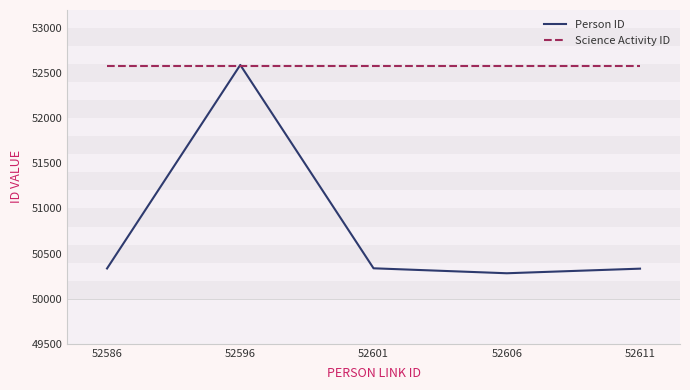

Which label corresponds to the smallest value in the chart?

52606